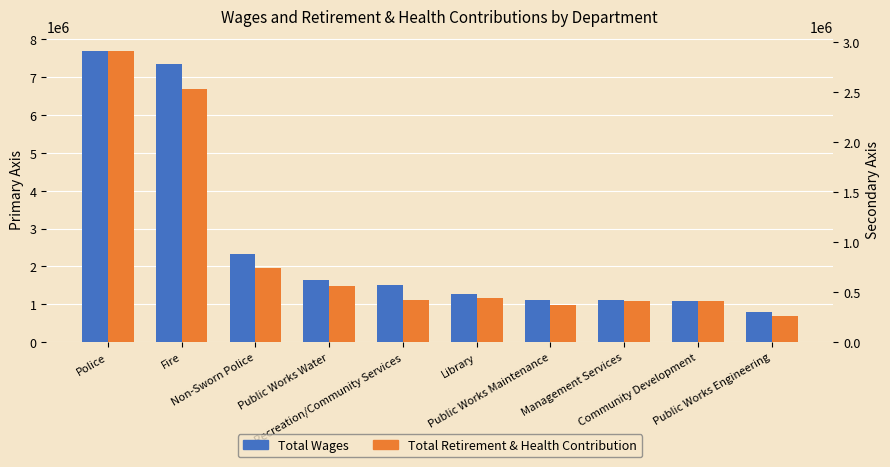

How many groups of bars are there?

10